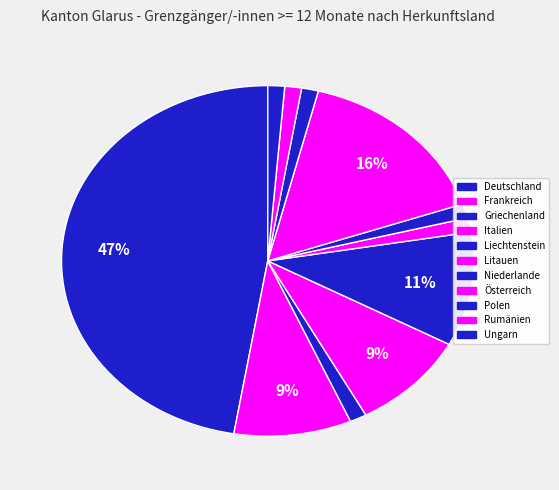

Count the number of slices in the pie.

11